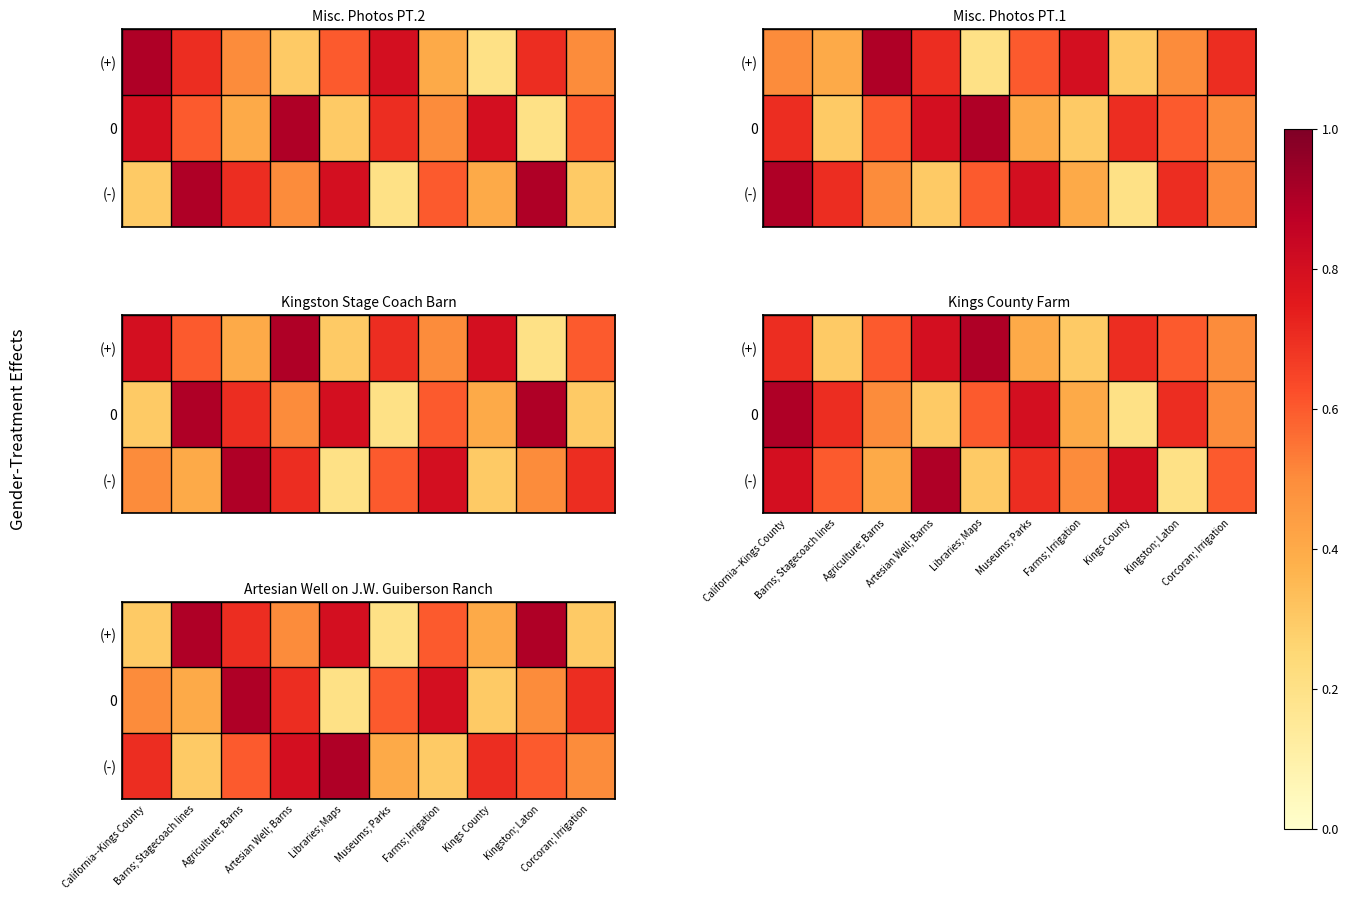

Which label corresponds to the largest value in the chart?

Barns; Stagecoach lines